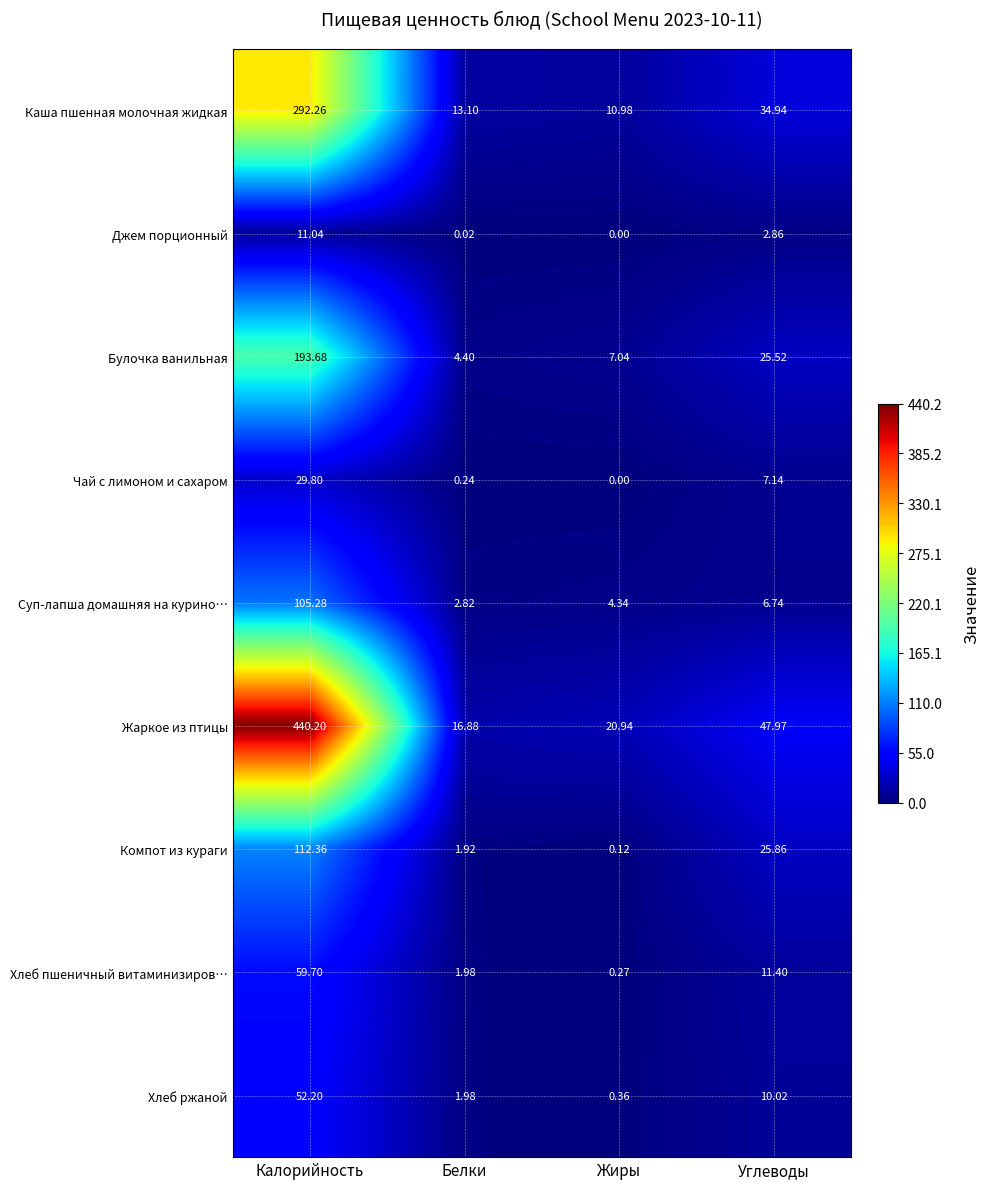

List the labels in order of Жаркое из птицы value, smallest first.

Белки, Жиры, Углеводы, Калорийность